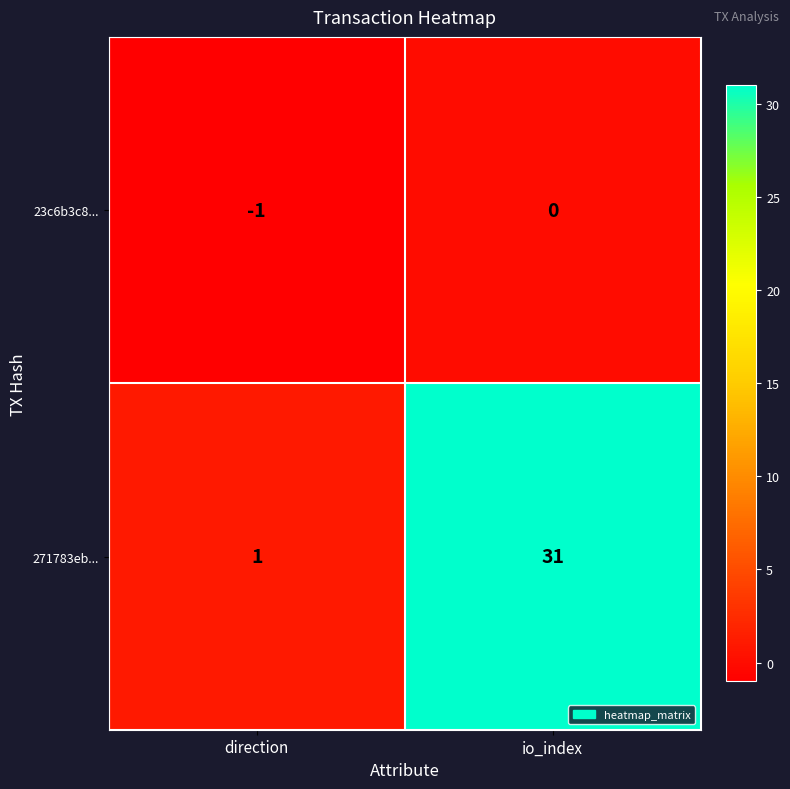

Which series changed the most between direction and io_index?

271783eb...